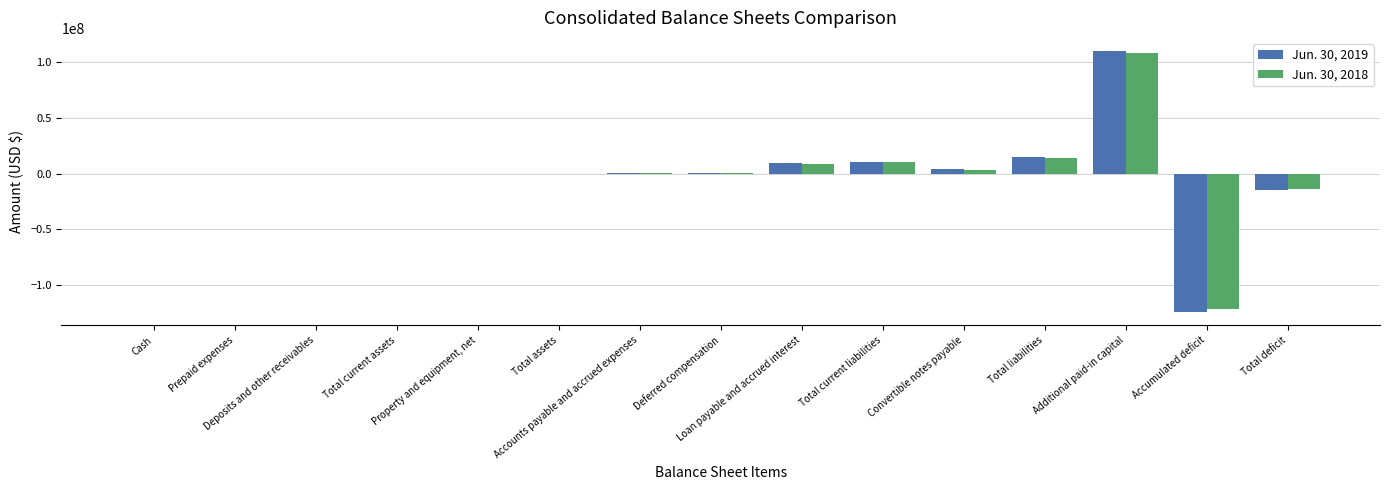

What is the sum of the Jun. 30, 2019 values at Convertible notes payable and Total current assets?

3851508